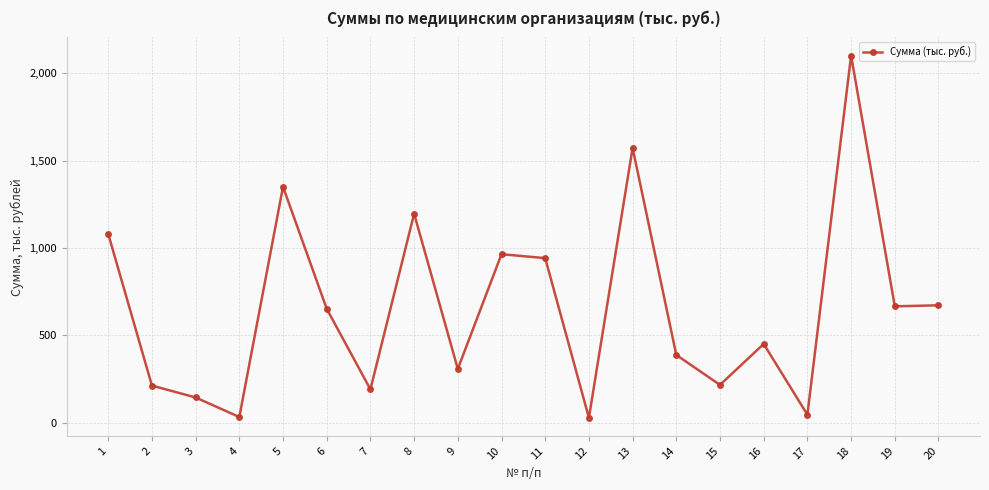

Which has a higher value, 2 or 14?

14